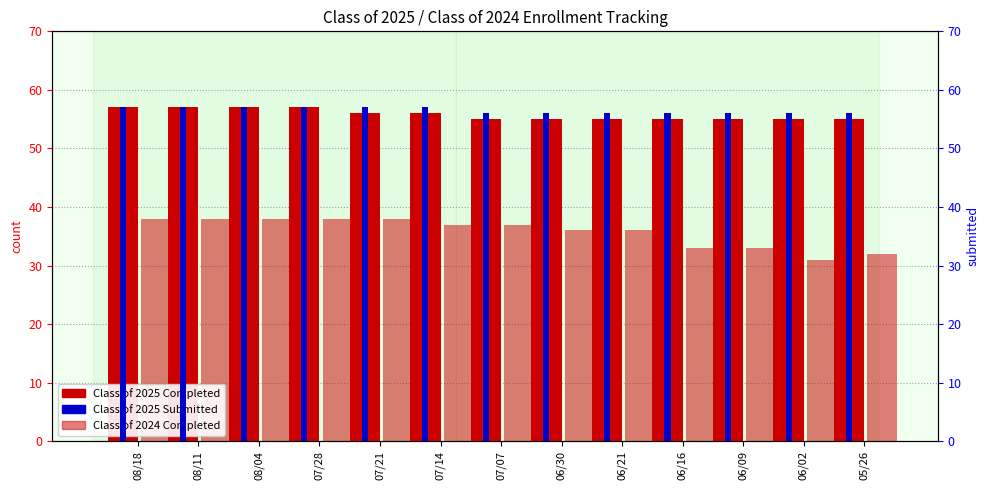

What value does the Class of 2024 Completed series have at 07/07?

37